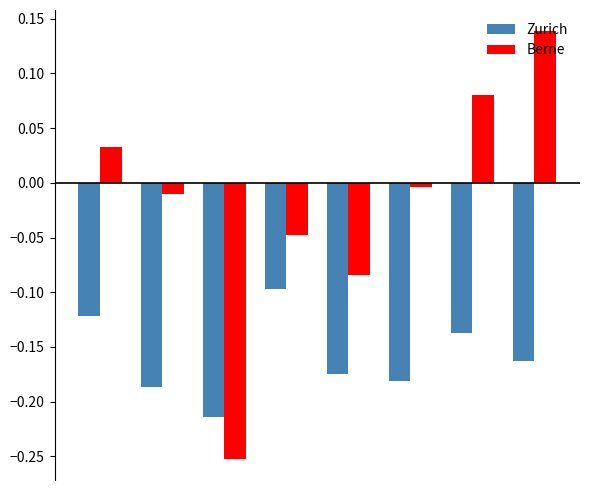

List the series in order of their overall mean, lowest first.

Zurich, Berne